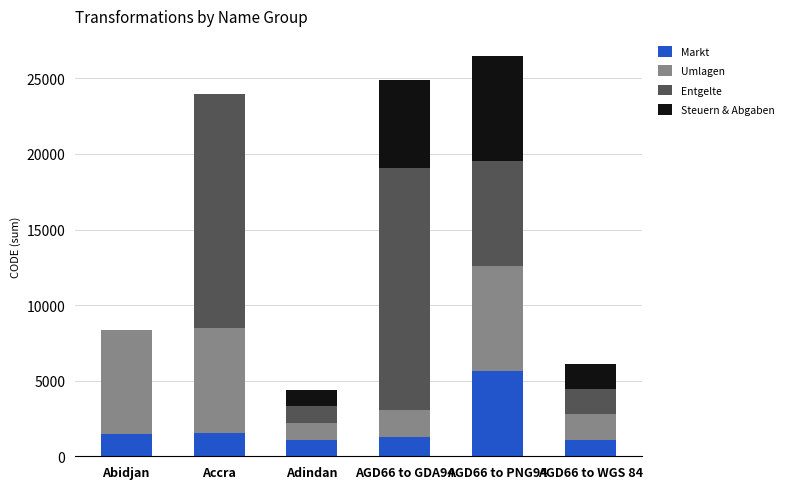

What is the maximum value for Markt?

5662